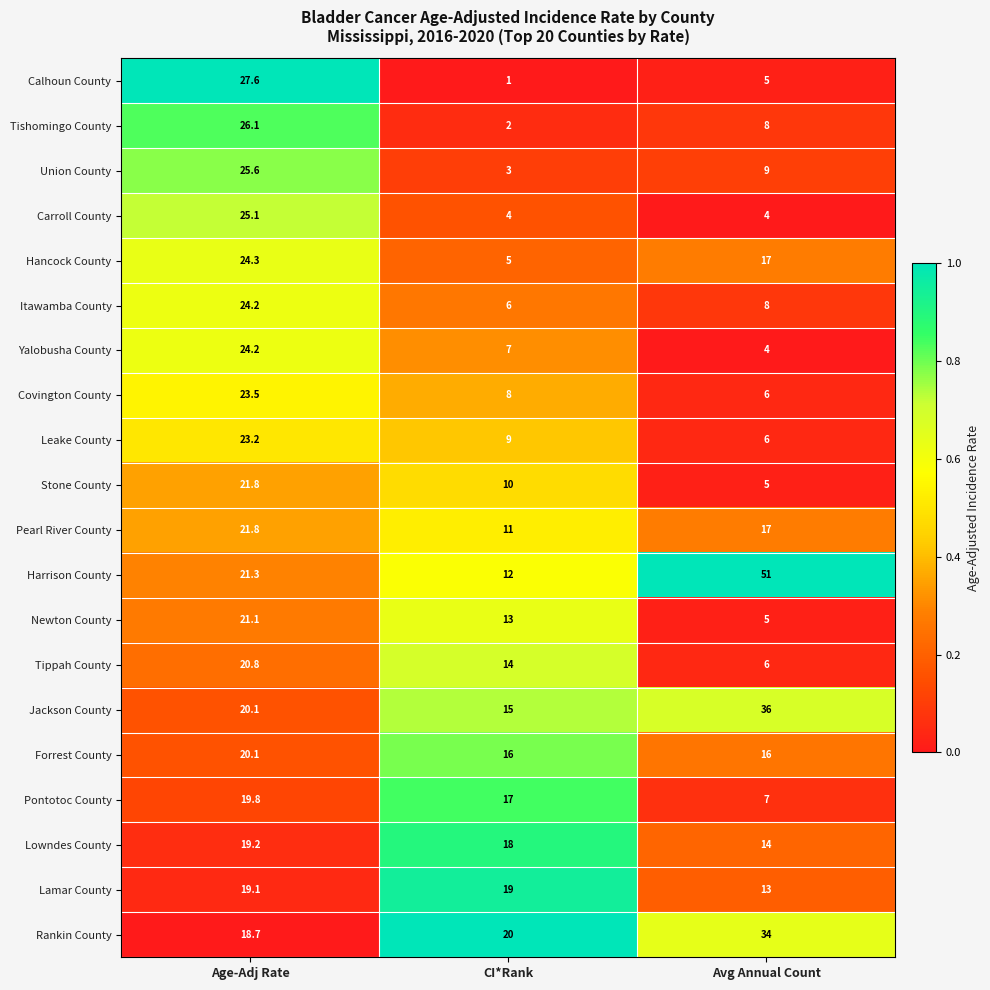

Which label corresponds to the smallest value in the chart?

CI*Rank